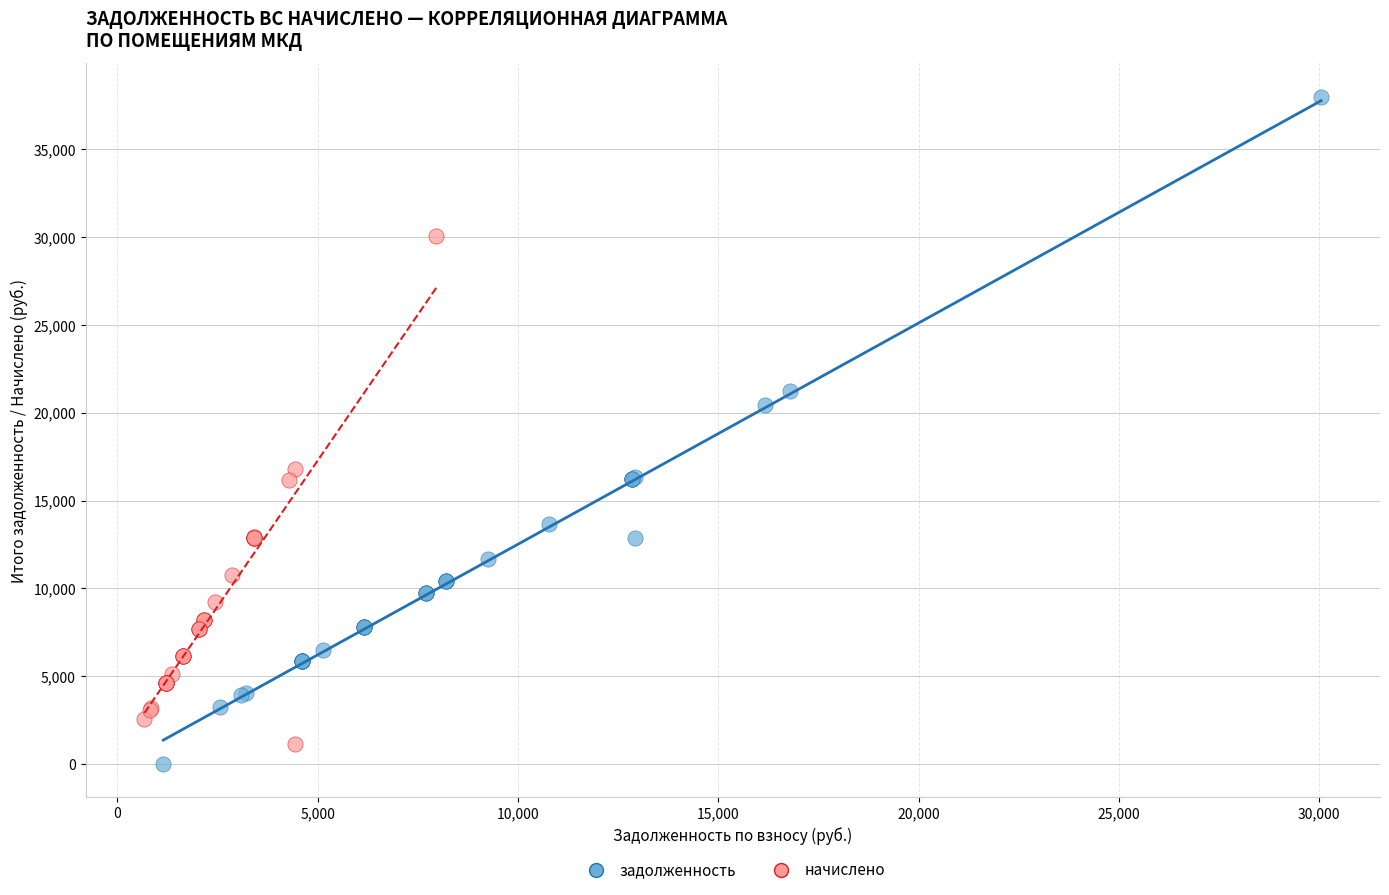

Which series has the largest Y range (max minus min)?

задолженность